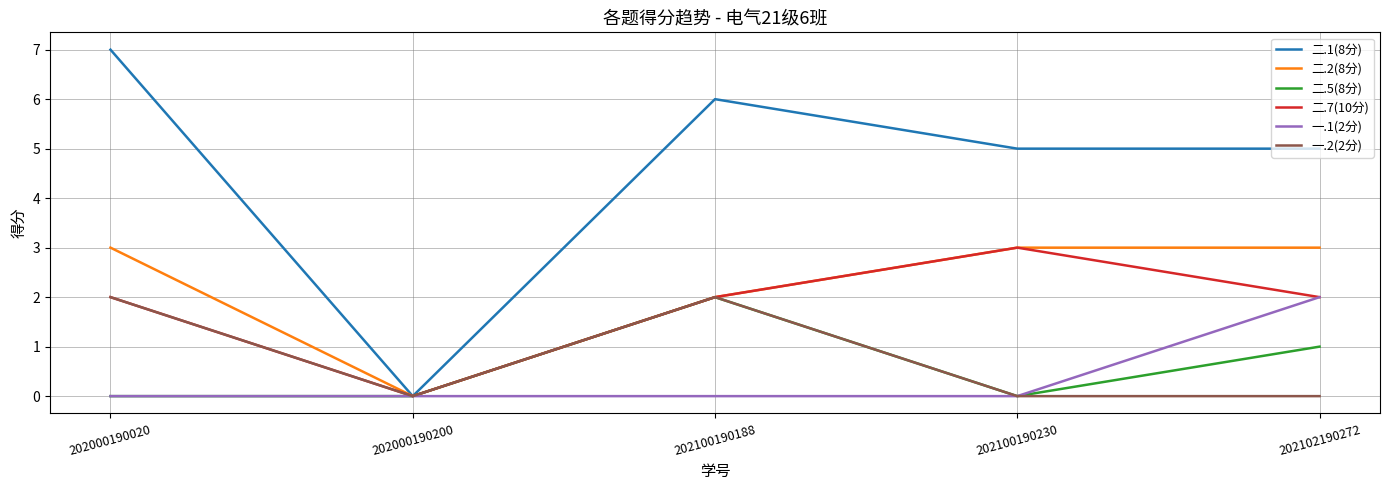

Which series changed the most between 202000190200 and 202100190230?

二.1(8分)